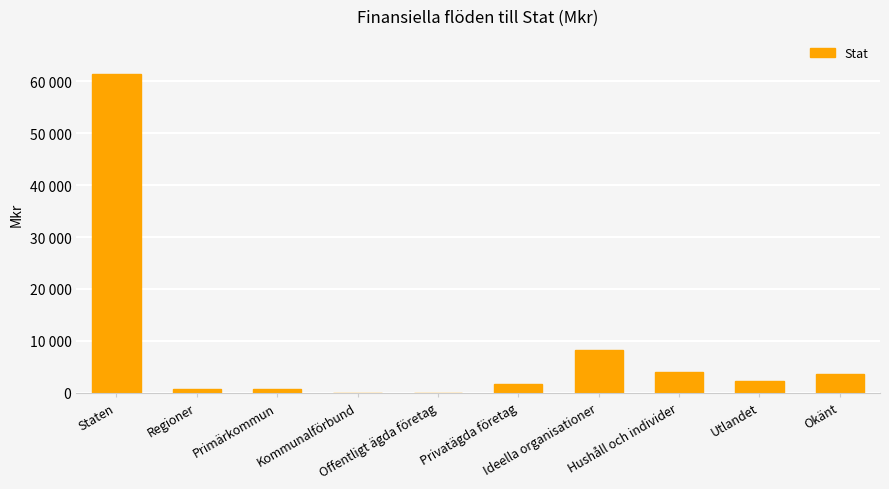

The value at Regioner is 712. True or false?

True